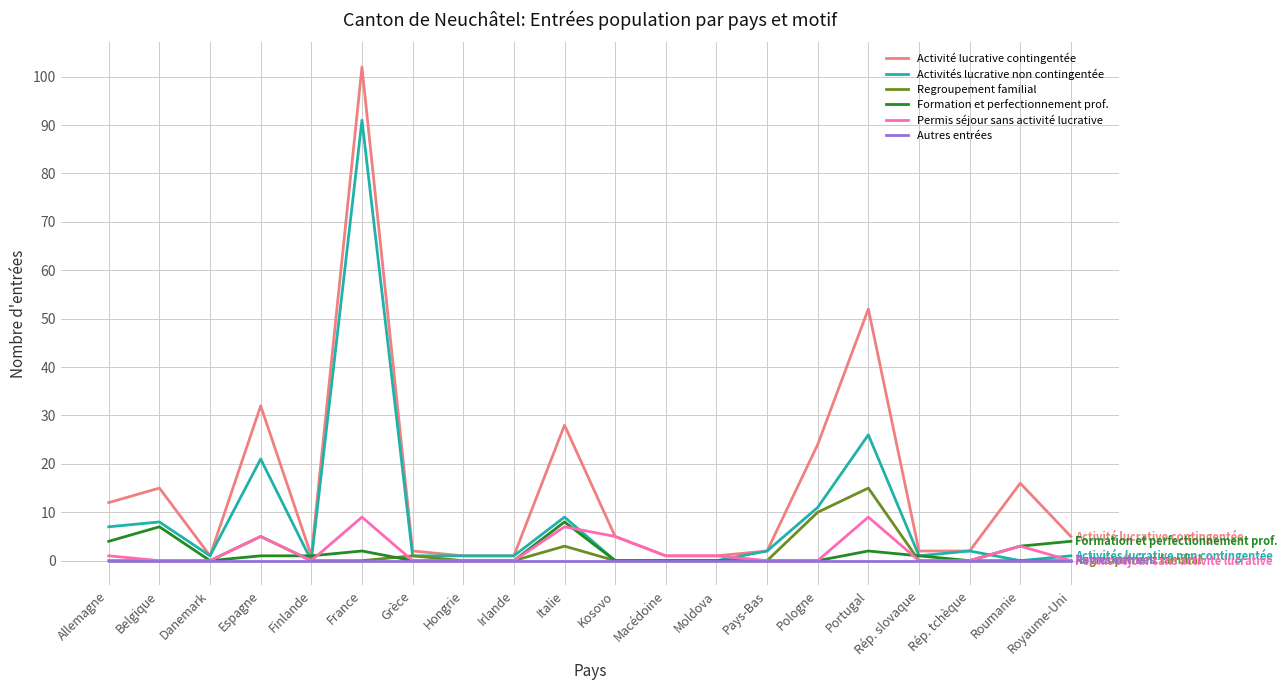

Reading left to right, transcribe all the data shown in this chart.

Activité lucrative contingentée: Allemagne=12	Belgique=15	Danemark=1	Espagne=32	Finlande=1	France=102	Grèce=2	Hongrie=1	Irlande=1	Italie=28	Kosovo=5	Macédoine=1	Moldova=1	Pays-Bas=2	Pologne=24	Portugal=52	Rép. slovaque=2	Rép. tchèque=2	Roumanie=16	Royaume-Uni=5
Activités lucrative non contingentée: Allemagne=7	Belgique=8	Danemark=1	Espagne=21	Finlande=0	France=91	Grèce=1	Hongrie=1	Irlande=1	Italie=9	Kosovo=0	Macédoine=0	Moldova=0	Pays-Bas=2	Pologne=11	Portugal=26	Rép. slovaque=1	Rép. tchèque=2	Roumanie=0	Royaume-Uni=1
Regroupement familial: Allemagne=0	Belgique=0	Danemark=0	Espagne=5	Finlande=0	France=0	Grèce=1	Hongrie=0	Irlande=0	Italie=3	Kosovo=0	Macédoine=0	Moldova=0	Pays-Bas=0	Pologne=10	Portugal=15	Rép. slovaque=0	Rép. tchèque=0	Roumanie=0	Royaume-Uni=0
Formation et perfectionnement prof.: Allemagne=4	Belgique=7	Danemark=0	Espagne=1	Finlande=1	France=2	Grèce=0	Hongrie=0	Irlande=0	Italie=8	Kosovo=0	Macédoine=0	Moldova=0	Pays-Bas=0	Pologne=0	Portugal=2	Rép. slovaque=1	Rép. tchèque=0	Roumanie=3	Royaume-Uni=4
Permis séjour sans activité lucrative: Allemagne=1	Belgique=0	Danemark=0	Espagne=5	Finlande=0	France=9	Grèce=0	Hongrie=0	Irlande=0	Italie=7	Kosovo=5	Macédoine=1	Moldova=1	Pays-Bas=0	Pologne=0	Portugal=9	Rép. slovaque=0	Rép. tchèque=0	Roumanie=3	Royaume-Uni=0
Autres entrées: Allemagne=0	Belgique=0	Danemark=0	Espagne=0	Finlande=0	France=0	Grèce=0	Hongrie=0	Irlande=0	Italie=0	Kosovo=0	Macédoine=0	Moldova=0	Pays-Bas=0	Pologne=0	Portugal=0	Rép. slovaque=0	Rép. tchèque=0	Roumanie=0	Royaume-Uni=0